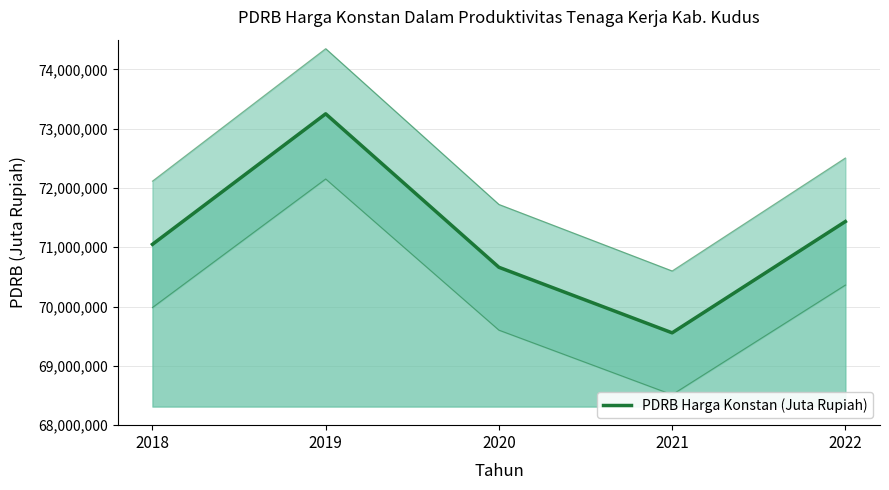

At which label does the data first exceed 71048970?

2019